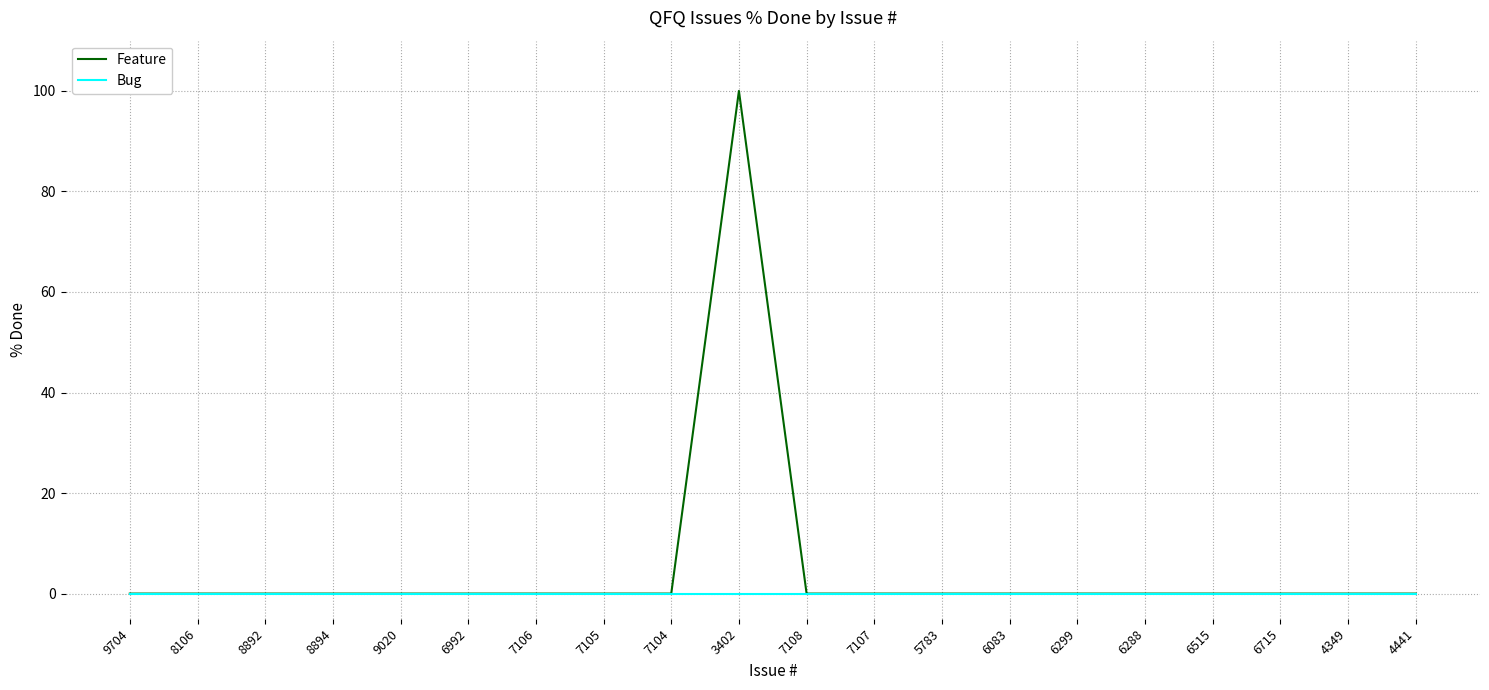

Which series changed the most between 3402 and 6083?

Feature